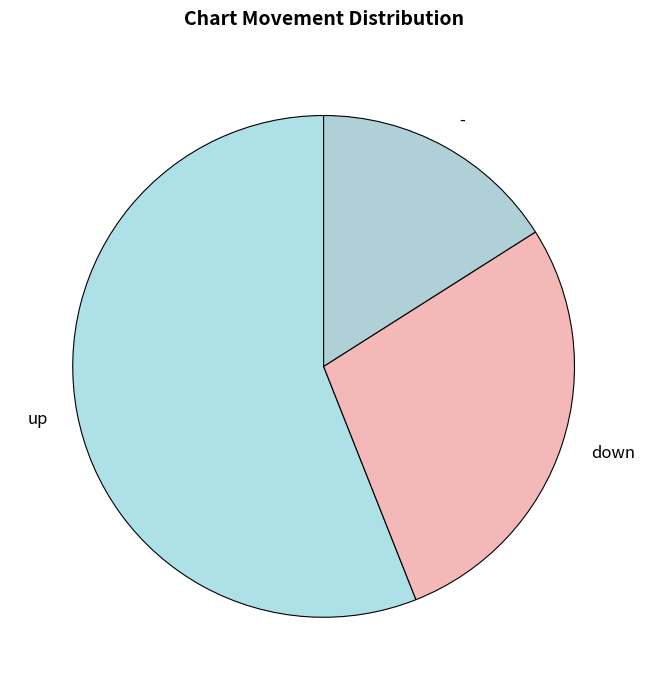

Does up account for over 50% of the chart?

Yes